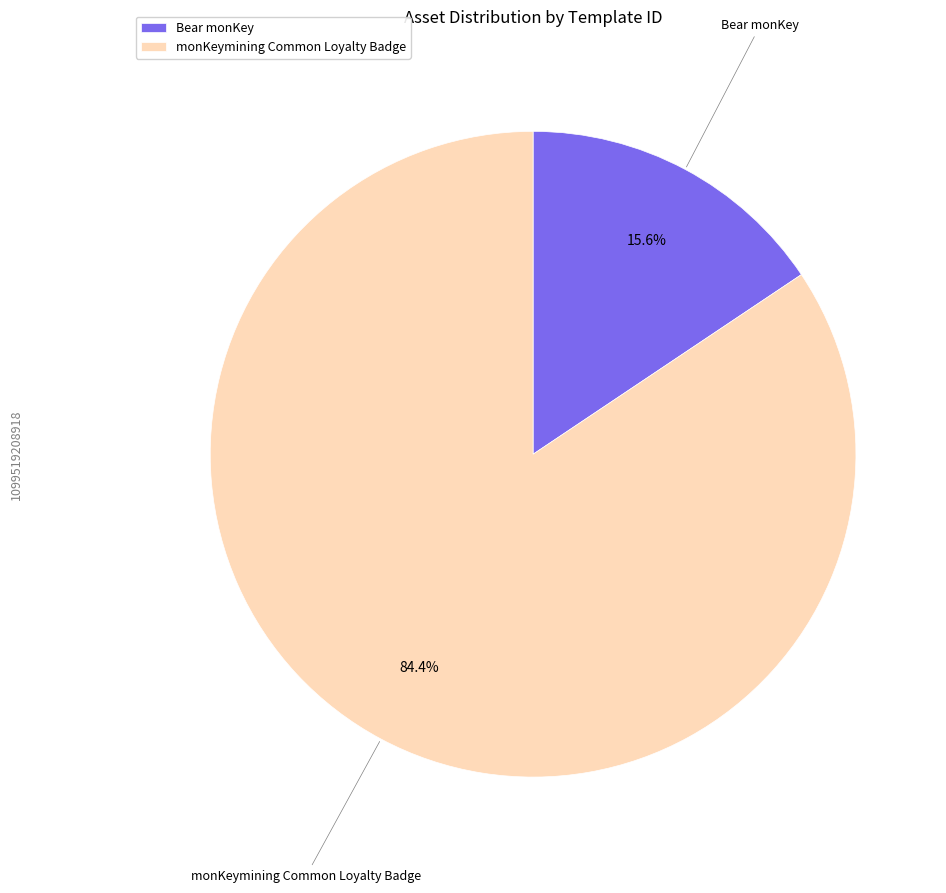

What percentage is NOT represented by monKeymining Common Loyalty Badge?

15.6%